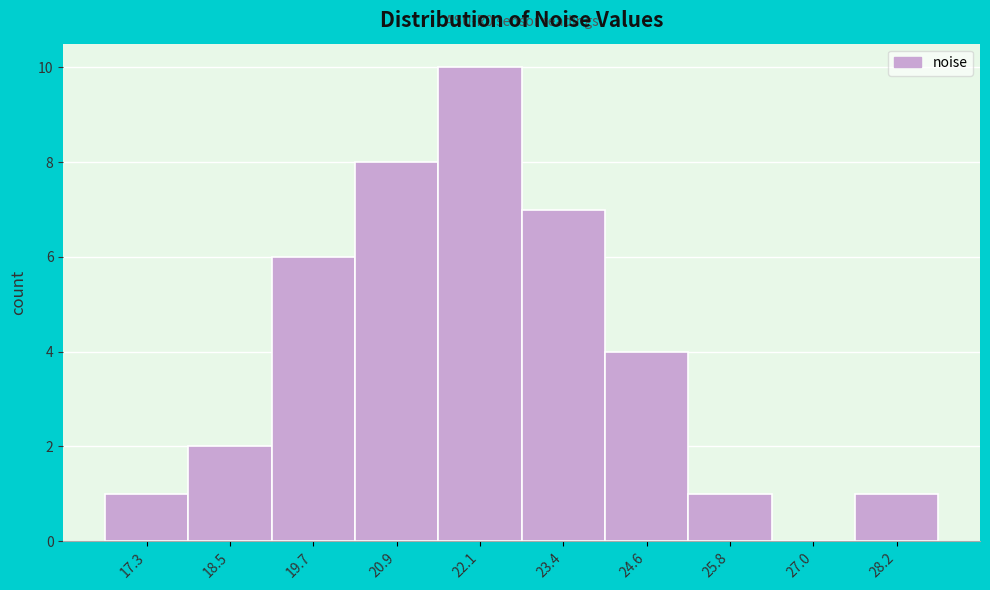

Reading left to right, extract all data points from this chart.

17.3=1	18.5=2	19.7=6	20.9=8	22.1=10	23.4=7	24.6=4	25.8=1	27.0=0	28.2=1